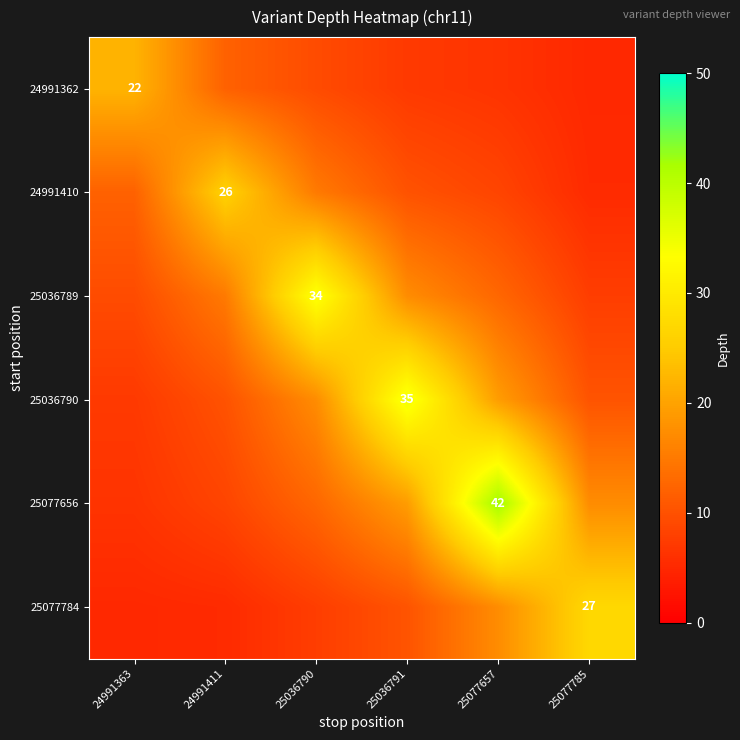

The 24991410 series shows 2.4 at 25077657. True or false?

False